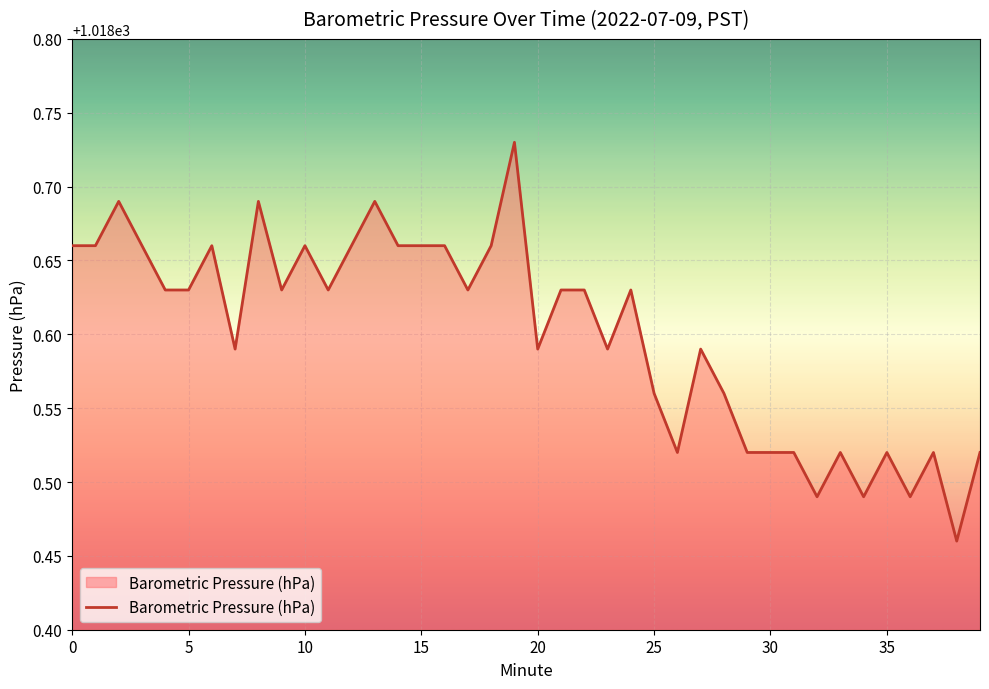

What is the difference between the maximum and minimum values?

0.3